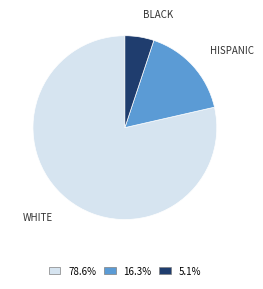

Is there a majority slice in this chart?

Yes